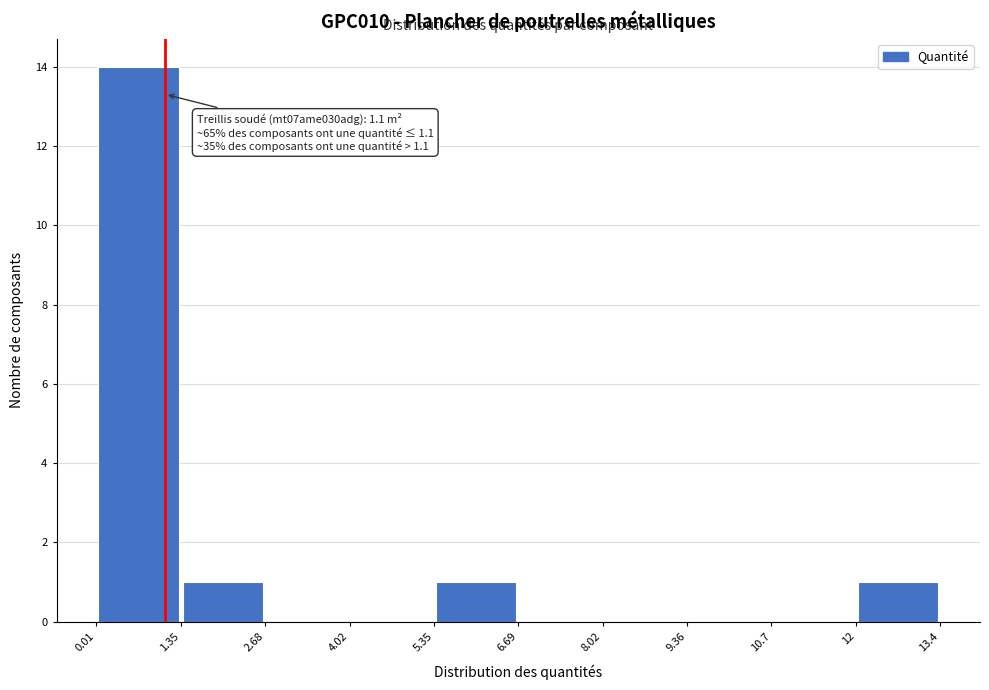

Over which range of the x-axis is the bar tallest?

0.01 to 1.35